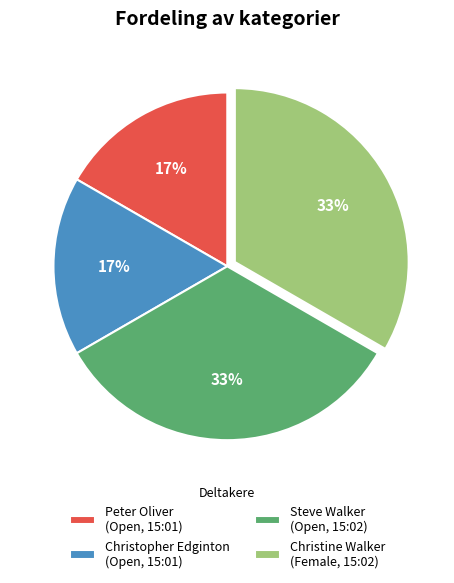

The Christopher Edginton (Open, 15:01) slice represents 17% of the pie. True or false?

True